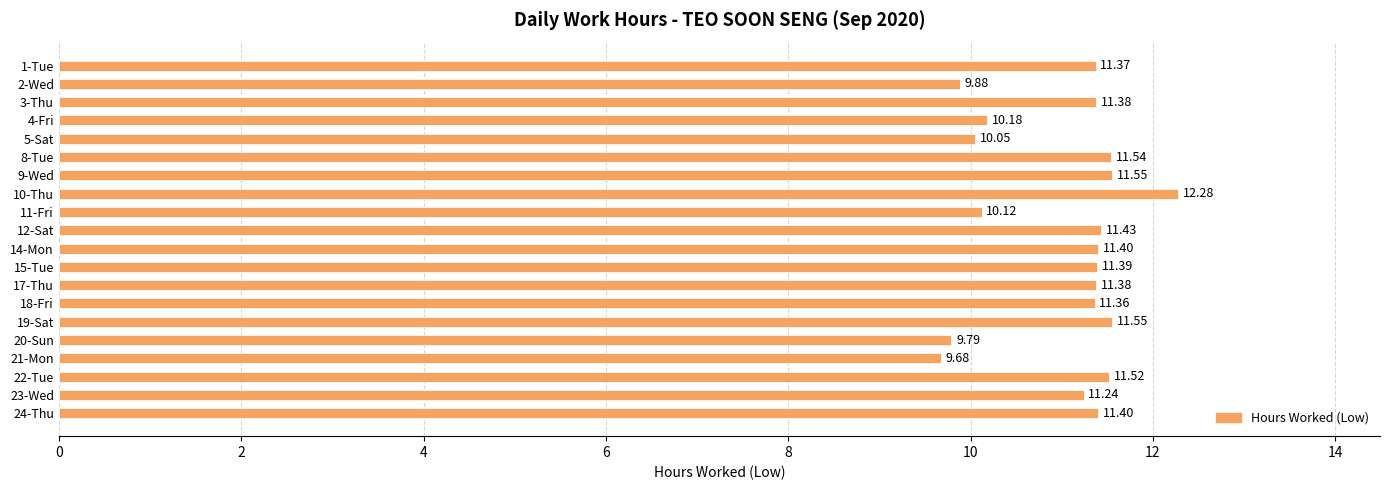

What is the difference between the second highest and minimum values?

1.9